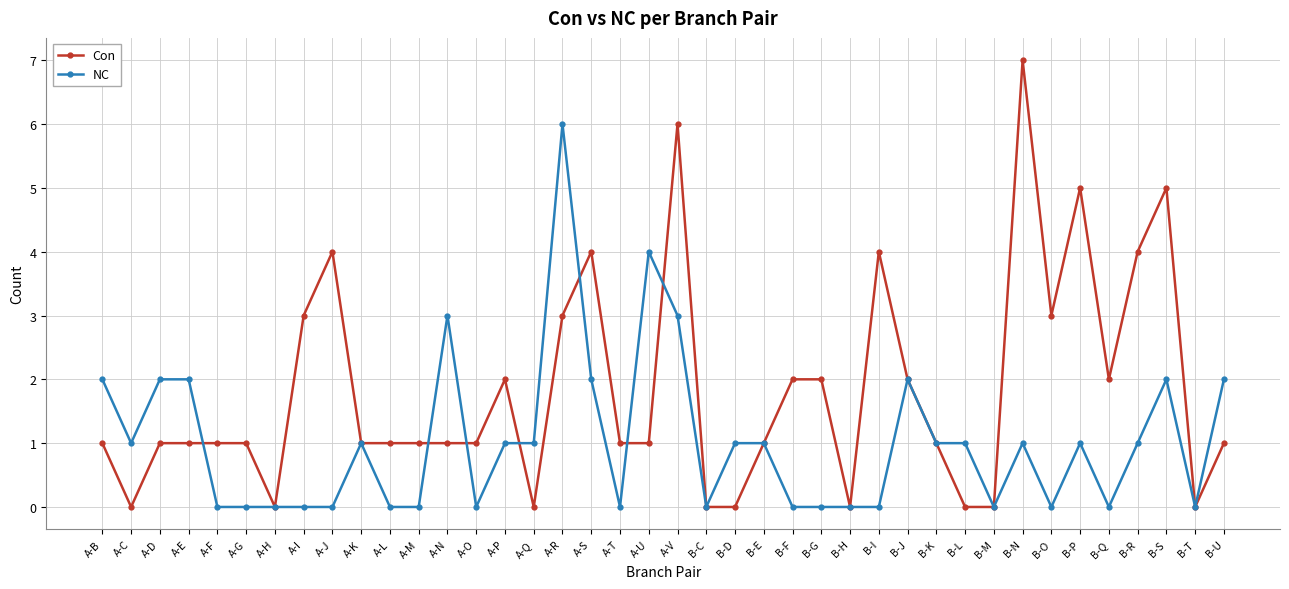

At which category does the chart reach its peak across all series?

B-N